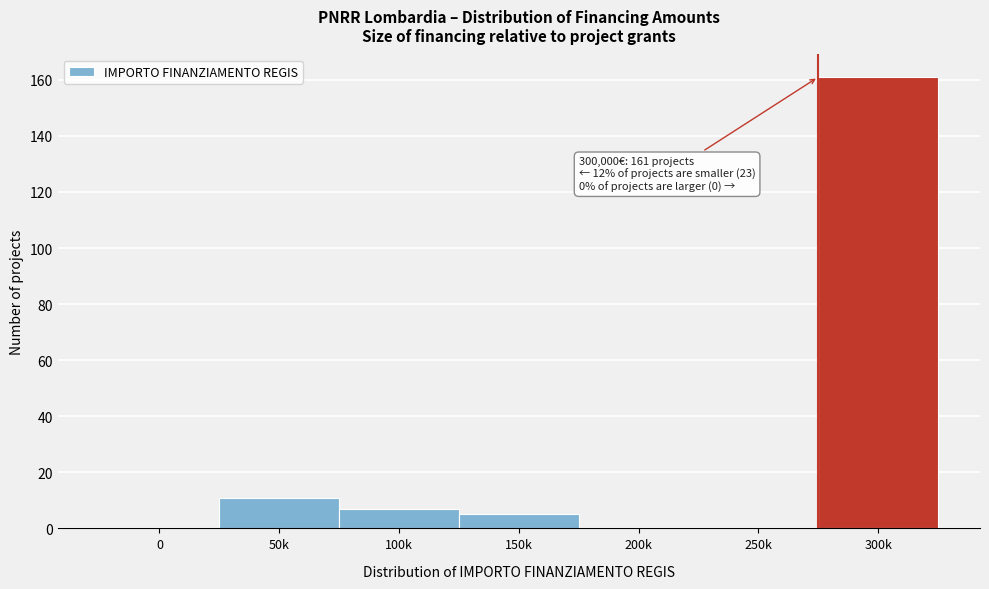

Reading left to right, transcribe all the data shown in this chart.

0=0	50k=11	100k=7	150k=5	200k=0	250k=0	300k=161